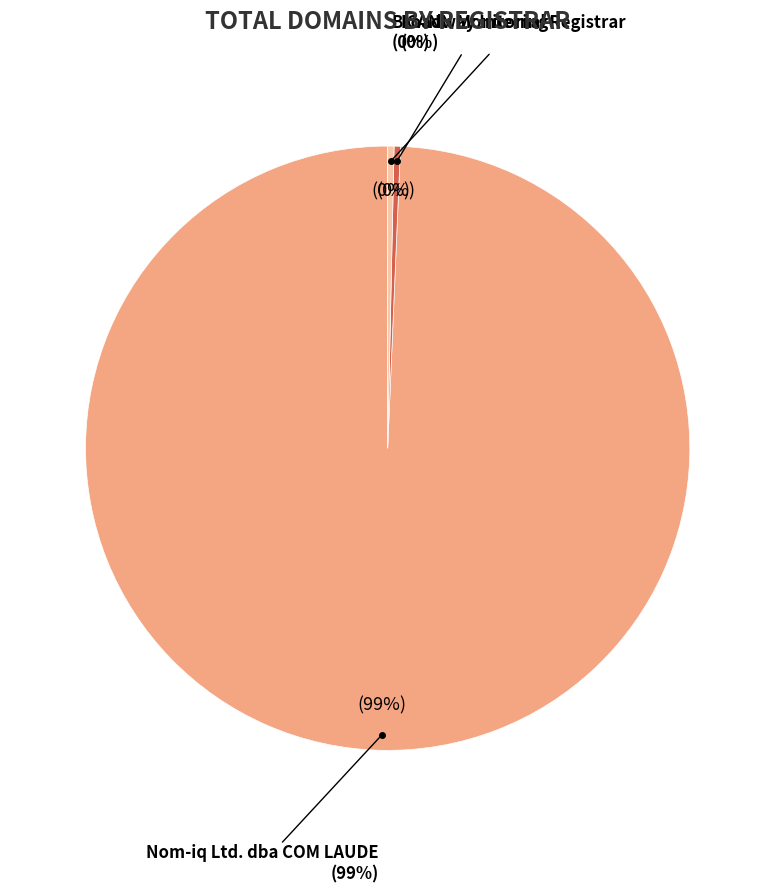

Is the sum of ICANN Monitoring and Nom-iq Ltd. dba COM LAUDE greater than half?

Yes